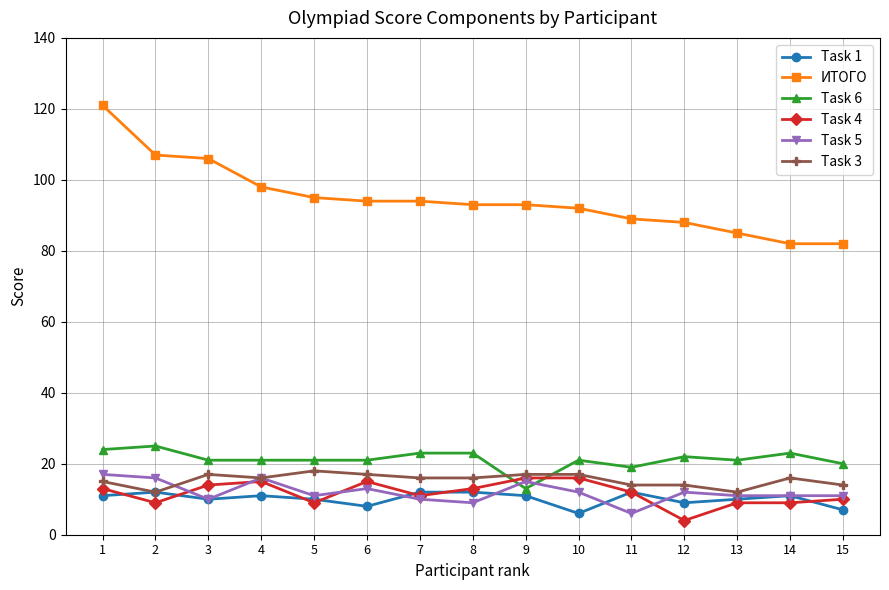

Count the number of categories in the chart.

15